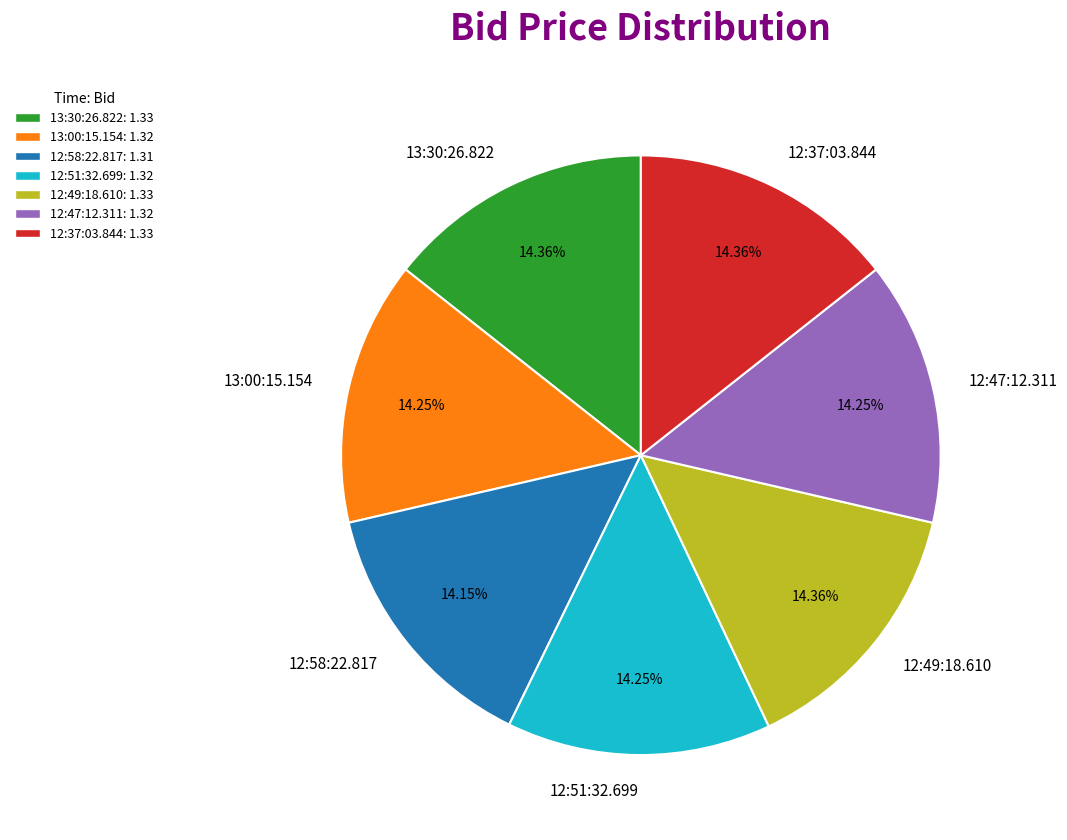

What is the ratio of the value at 12:51:32.699 to the value at 13:00:15.154?

1.0